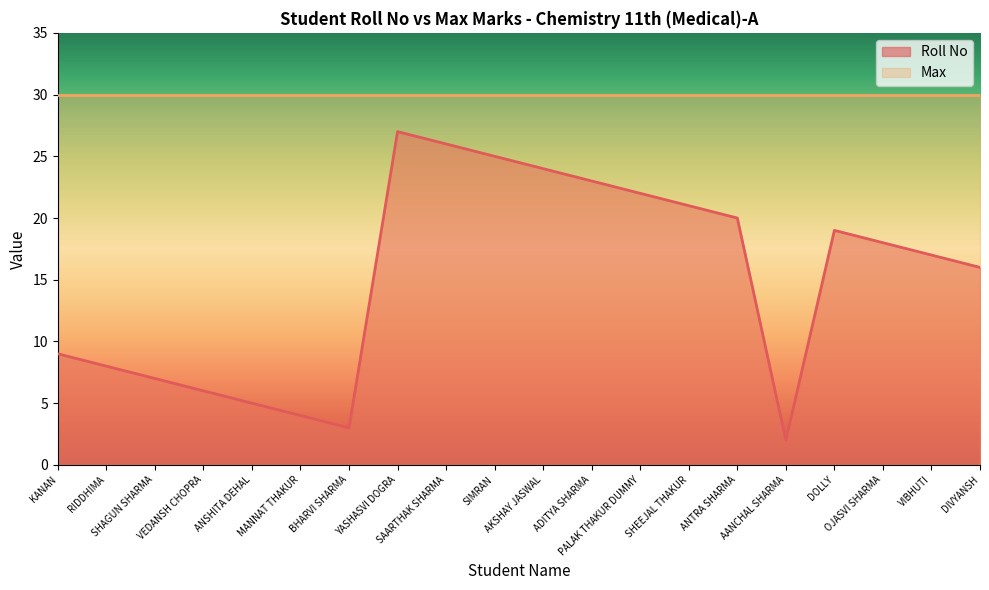

Reading right to left, what are all the values shown in this chart?

16	17	18	19	2	20	21	22	23	24	25	26	27	3	4	5	6	7	8	9